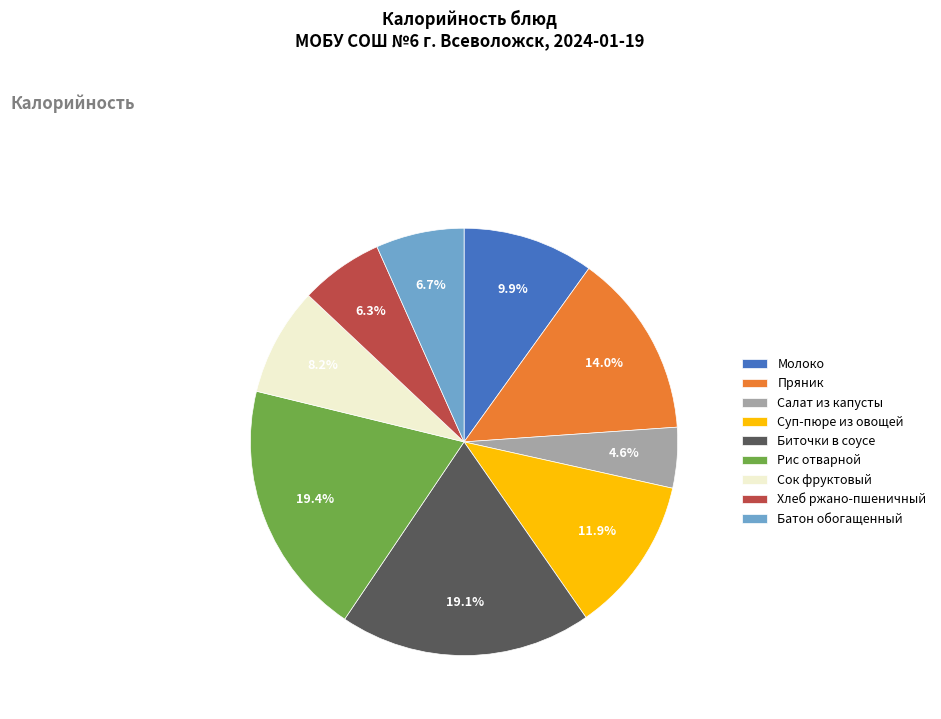

Between Хлеб ржано-пшеничный and Сок фруктовый, which is larger?

Сок фруктовый